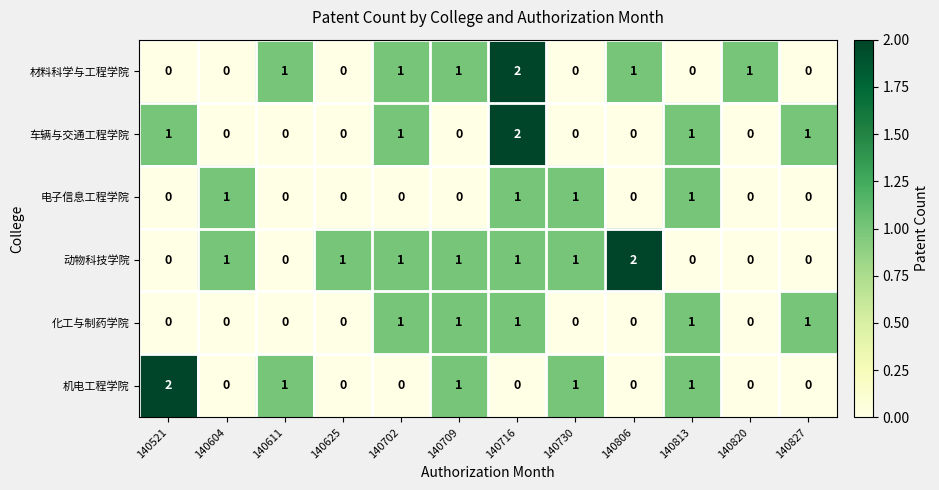

Is it true that 车辆与交通工程学院 equals 0 at 140611?

True